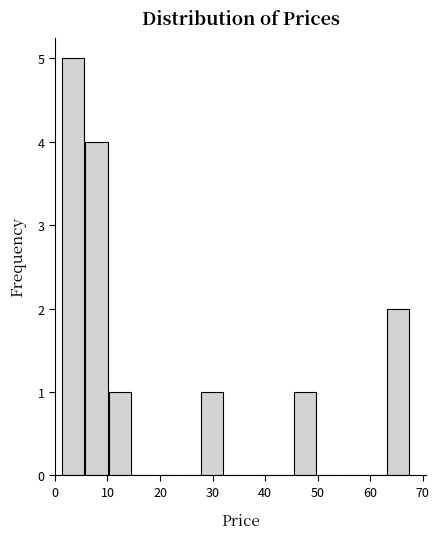

Reading left to right, list every bar in this chart as the range it spans on the x-axis followed by its height. Neither the bar edges nor the heights are printed on the chart, so give them approximately, as read against the axes.

1 to 6: 5
6 to 10: 4
10 to 15: 1
15 to 19: 0
19 to 23: 0
23 to 28: 0
28 to 32: 1
32 to 37: 0
37 to 41: 0
41 to 46: 0
46 to 50: 1
50 to 54: 0
54 to 59: 0
59 to 63: 0
63 to 68: 2